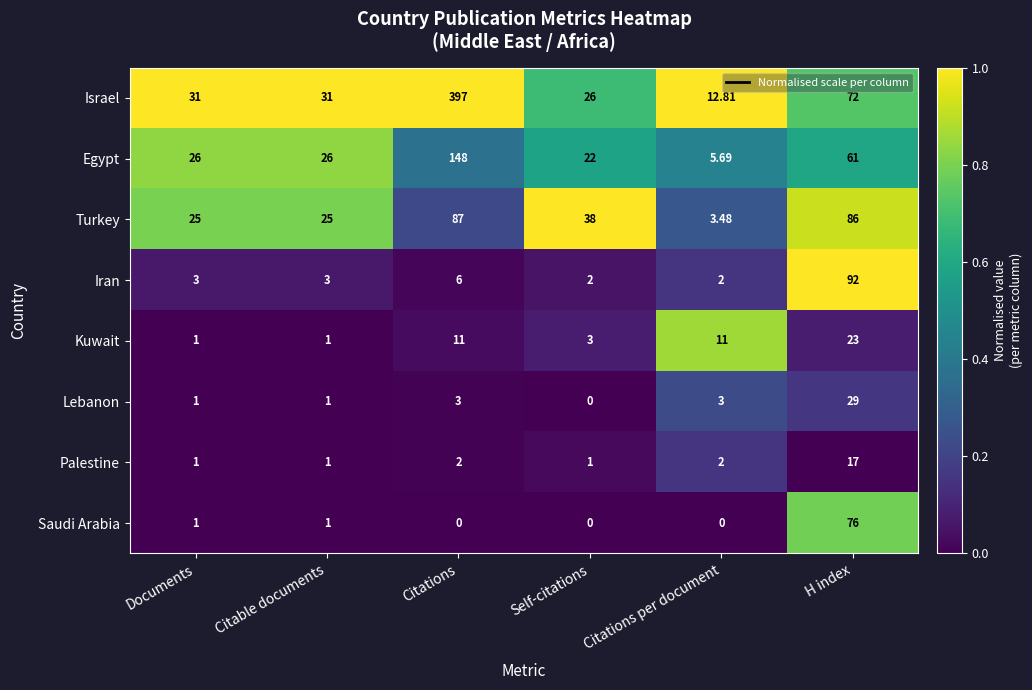

Count the number of data series in this chart.

8